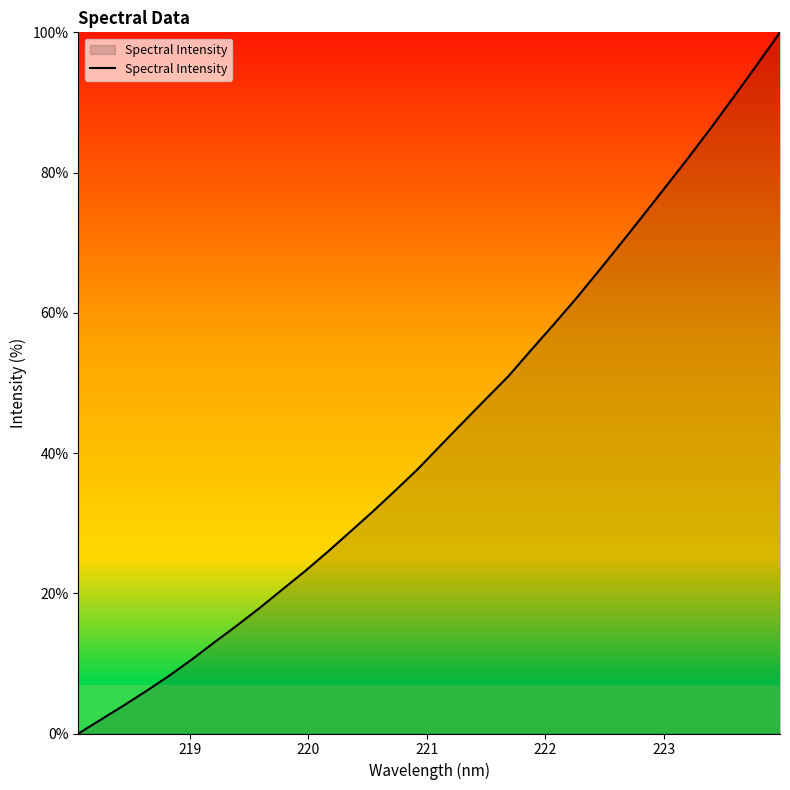

How many lines are shown in the chart?

1